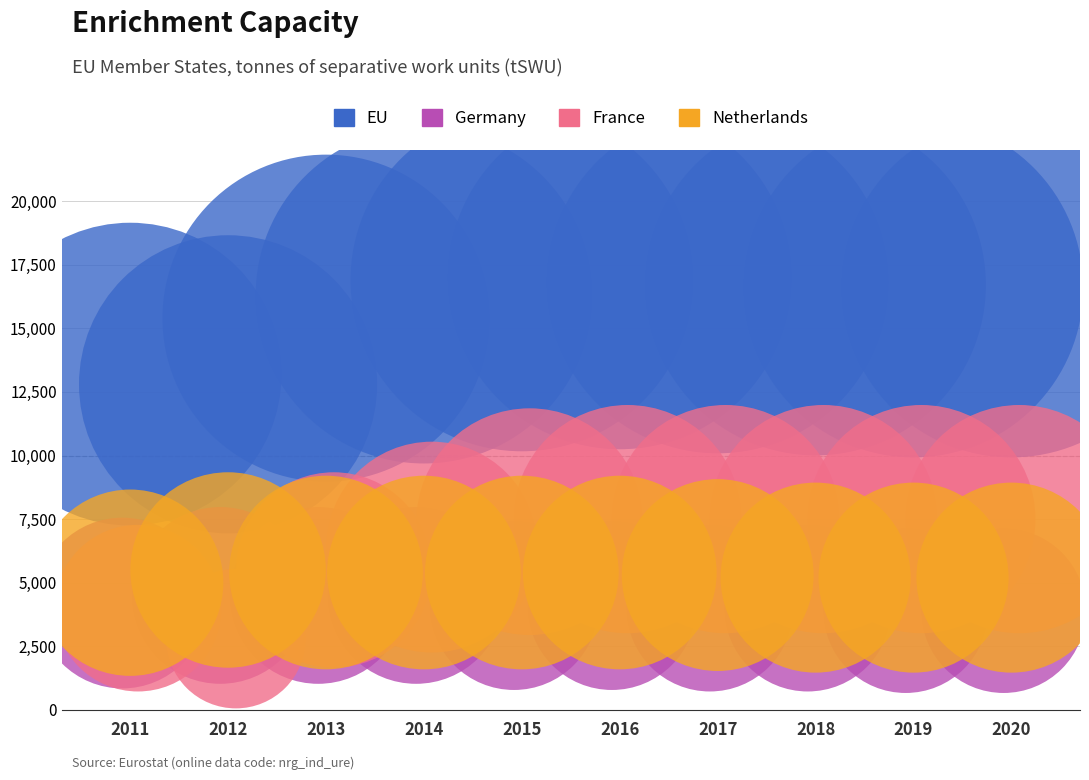

Which series reaches the minimum Y coordinate?

France